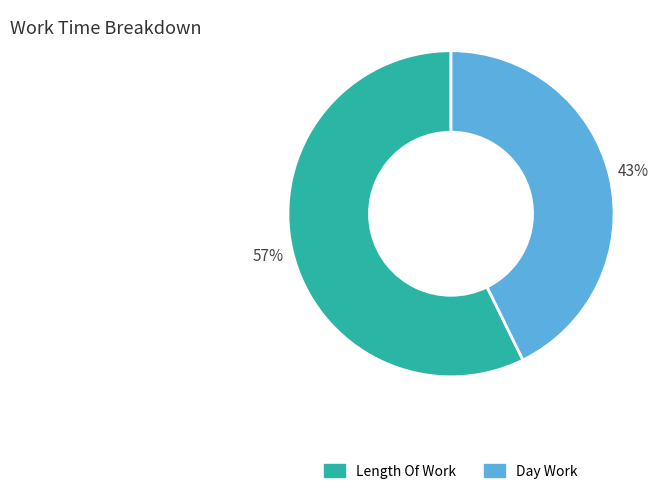

To the nearest percent, what is the average slice percentage?

50%